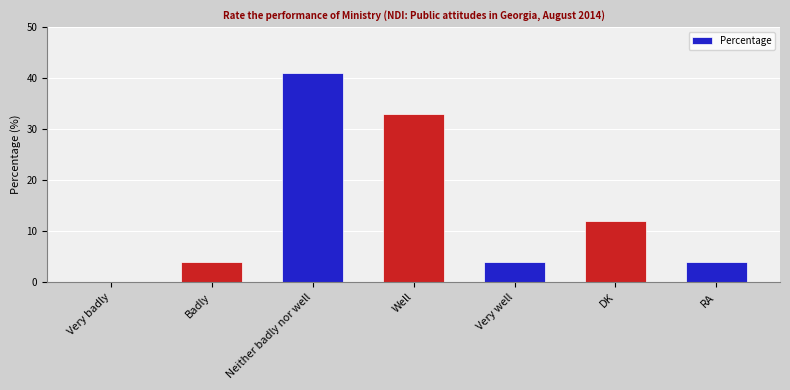

What is the approximate value at DK?

12